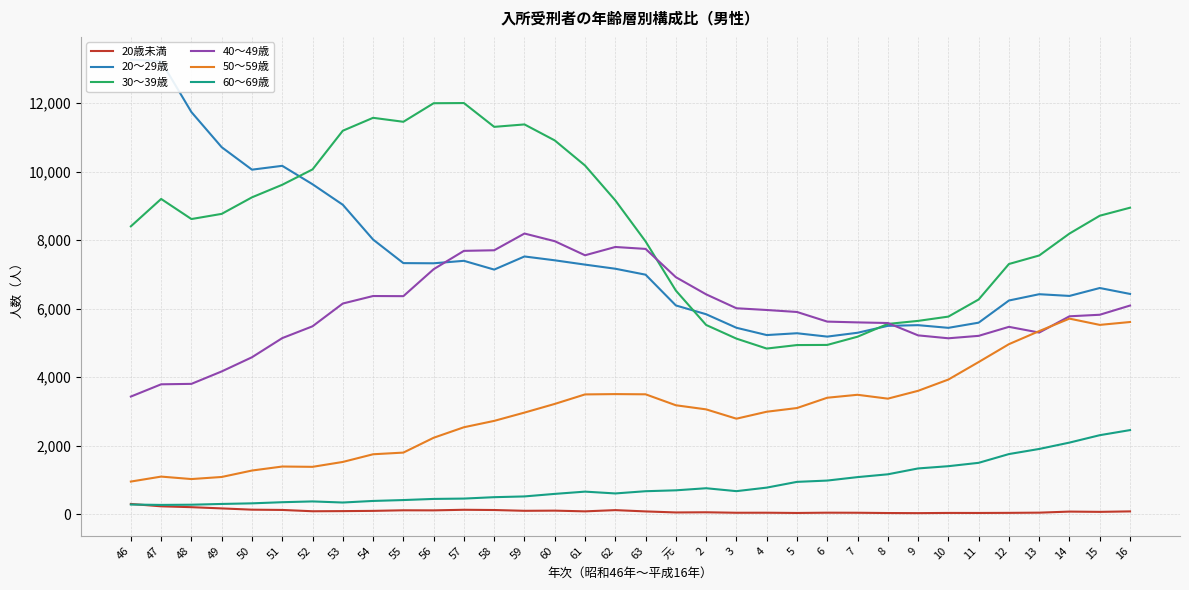

Where is the first local minimum for 40～49歳?

55